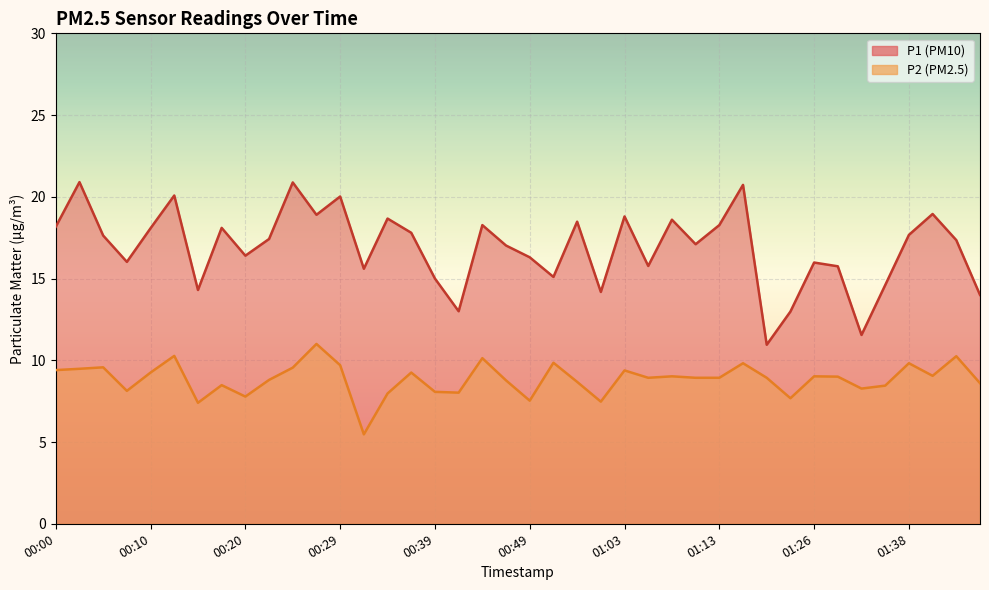

What is the difference between the second highest and minimum values in the P2 series?

4.8